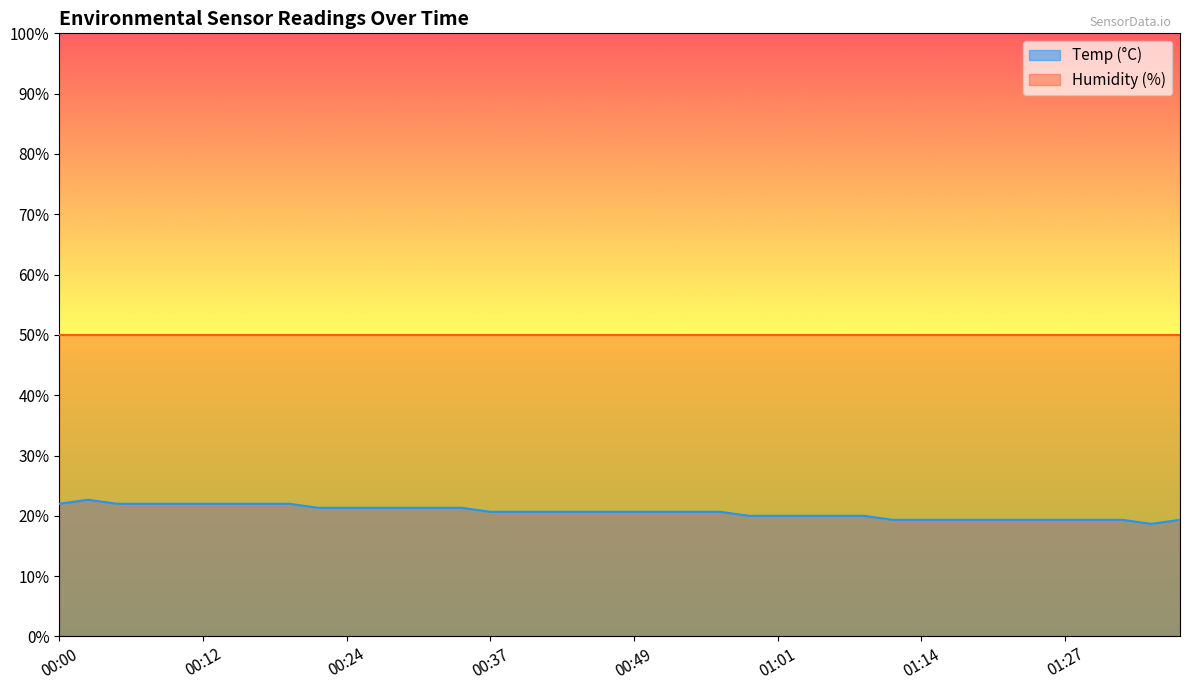

True or false: there are more than 0 points higher than both neighbors.

True